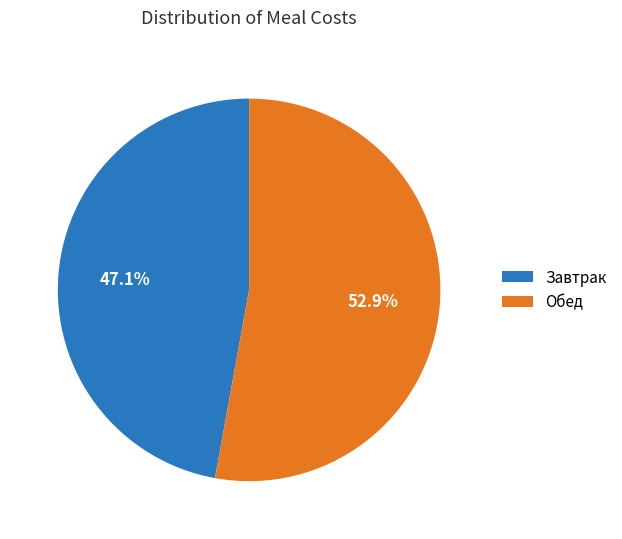

What is the ratio of the value at Завтрак to the value at Обед?

0.9